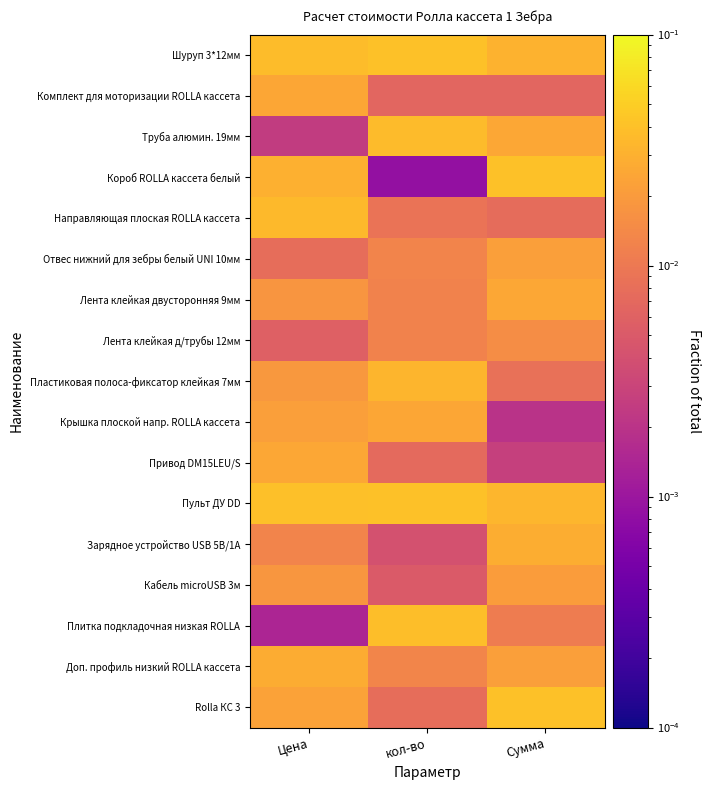

Which series has the largest total across all categories?

Пульт ДУ DD